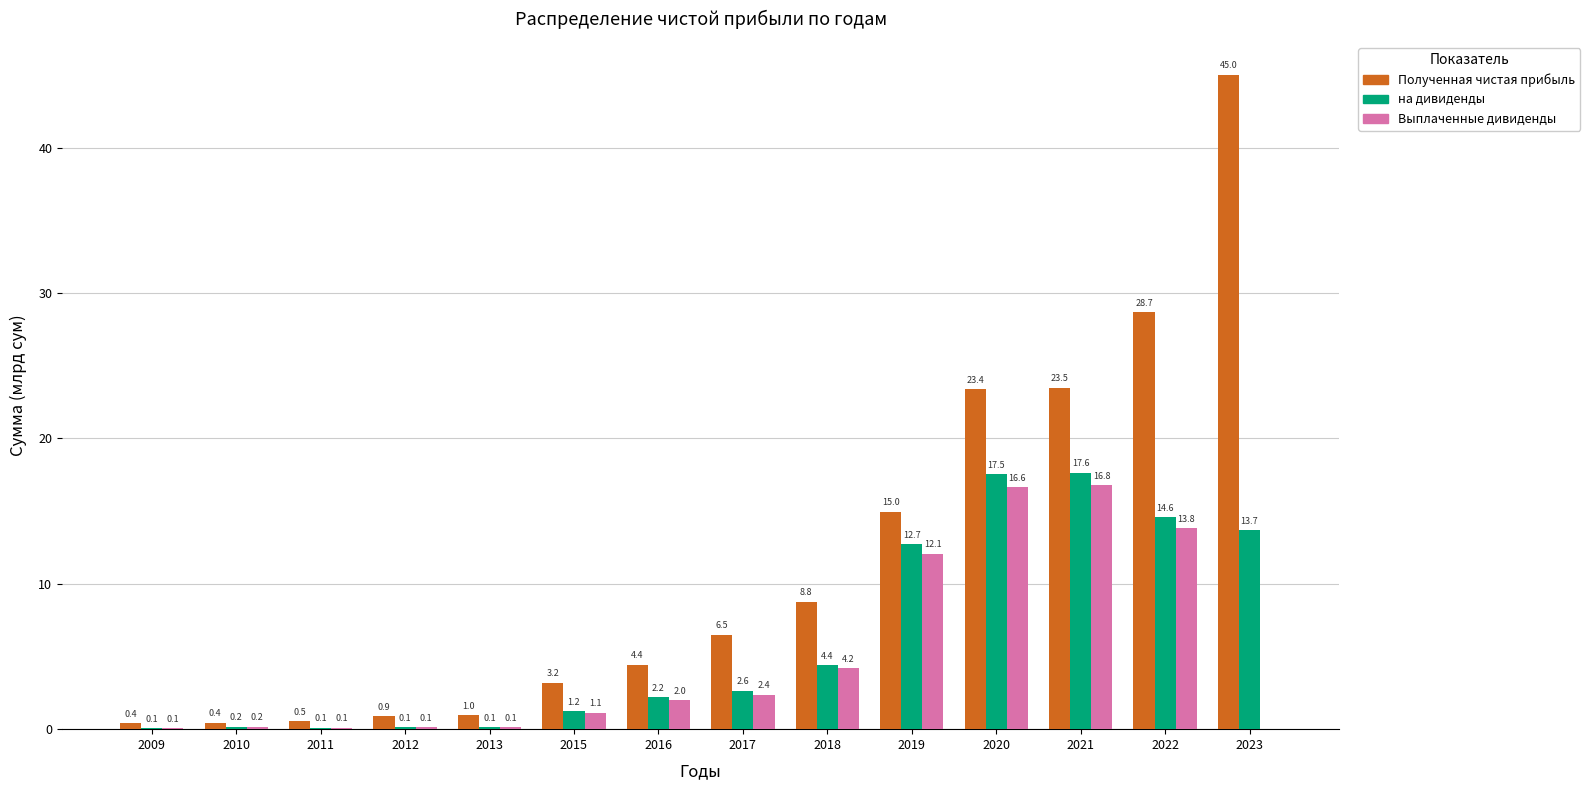

At which label does Полученная чистая прибыль first exceed 6?

2017